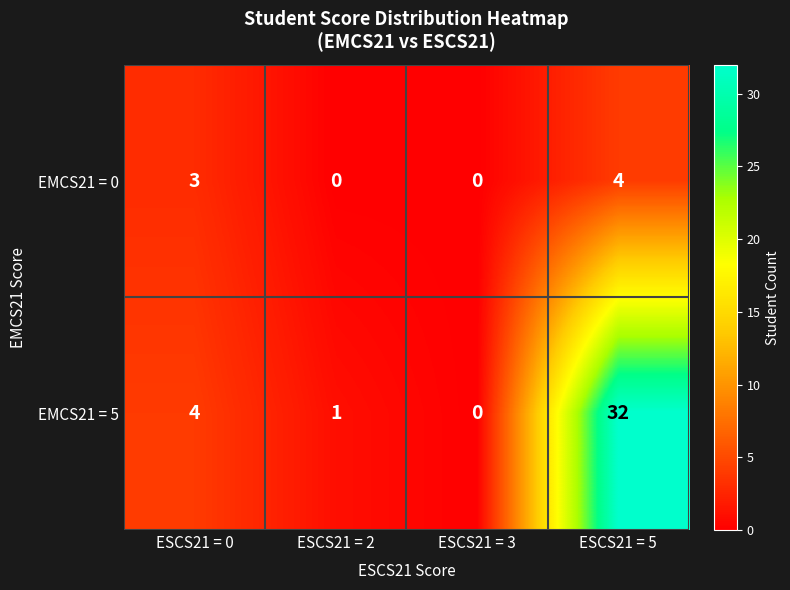

Which series changed the most between ESCS21 = 0 and ESCS21 = 5?

EMCS21 = 5